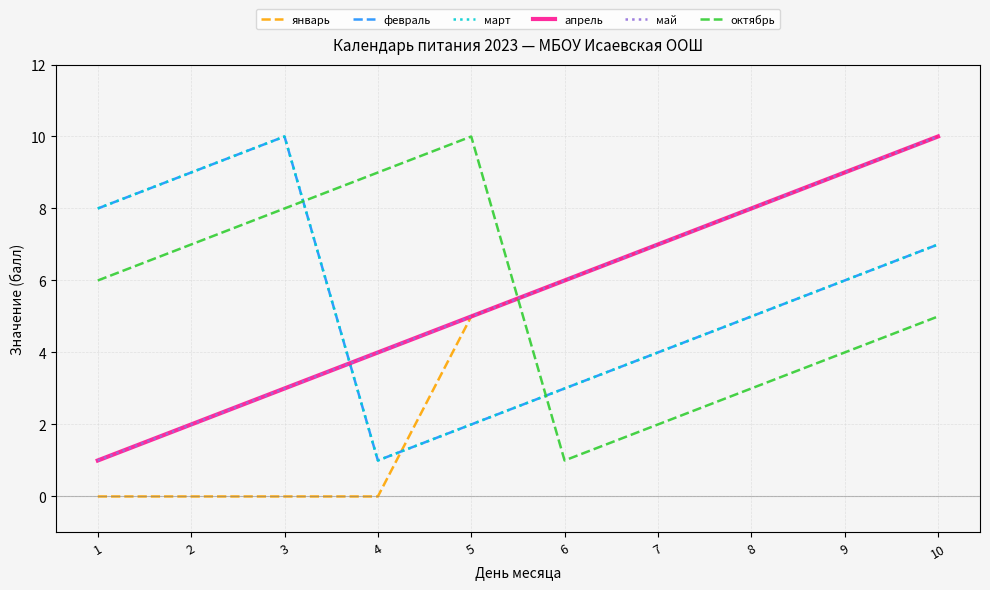

How many lines are shown in the chart?

6